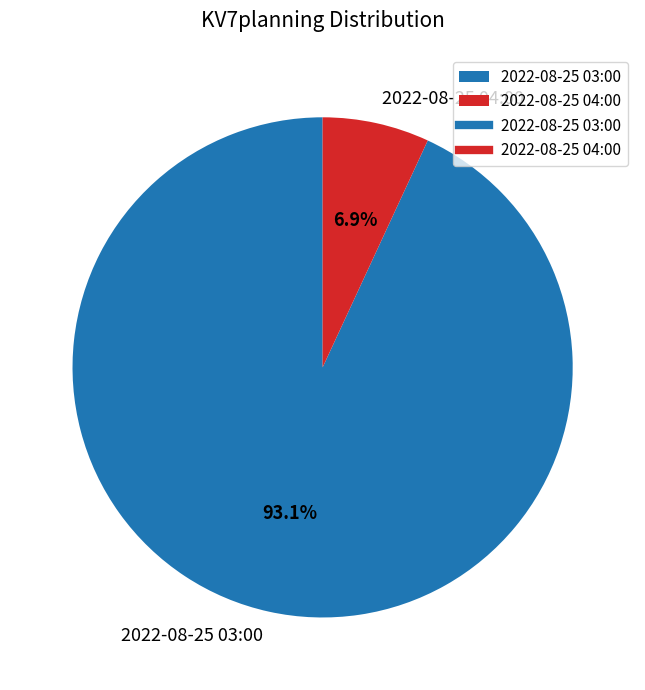

Does 2022-08-25 04:00 represent more than half of the total?

No